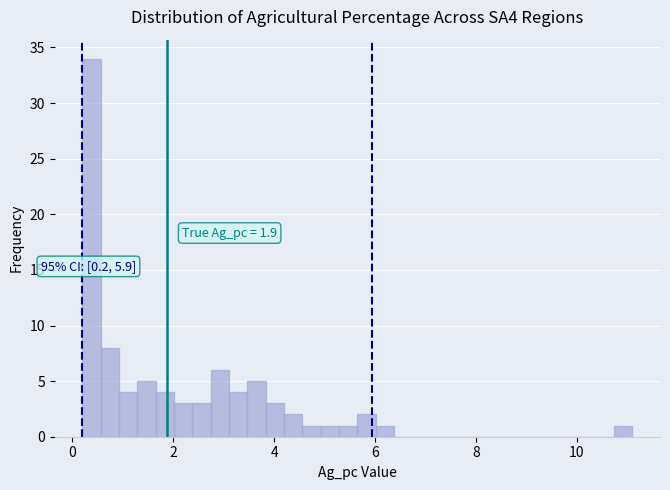

Read against the x-axis, roughly where is the centre of the tallest bar?

0.4